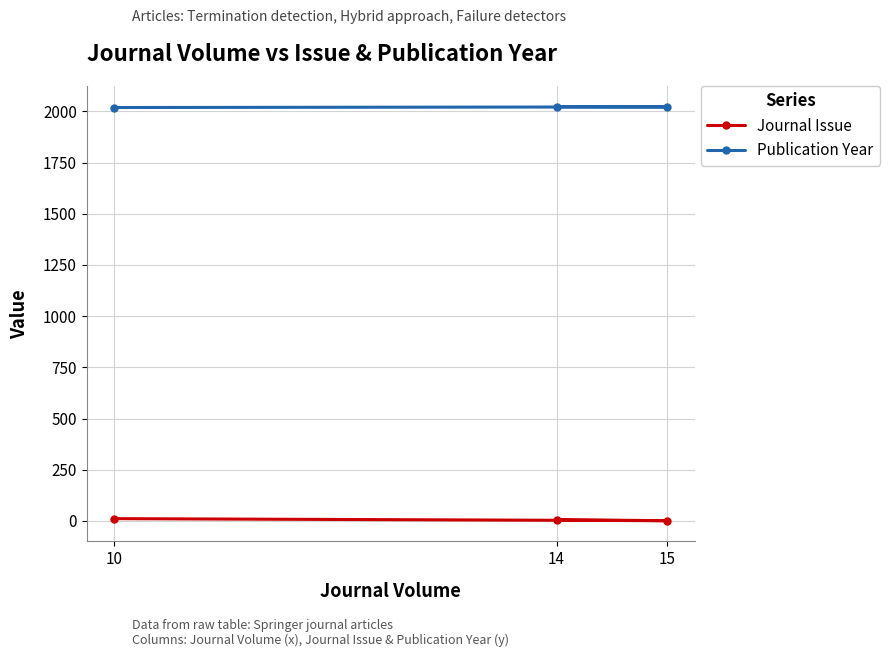

How many series are shown in this chart?

2